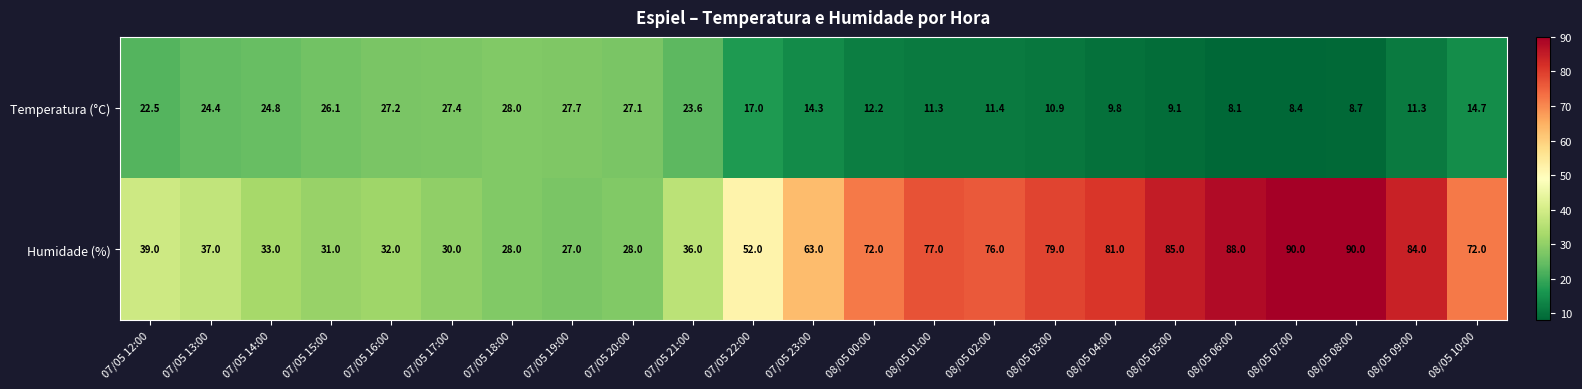

List the series in order of their overall mean, lowest first.

Temperatura (°C), Humidade (%)